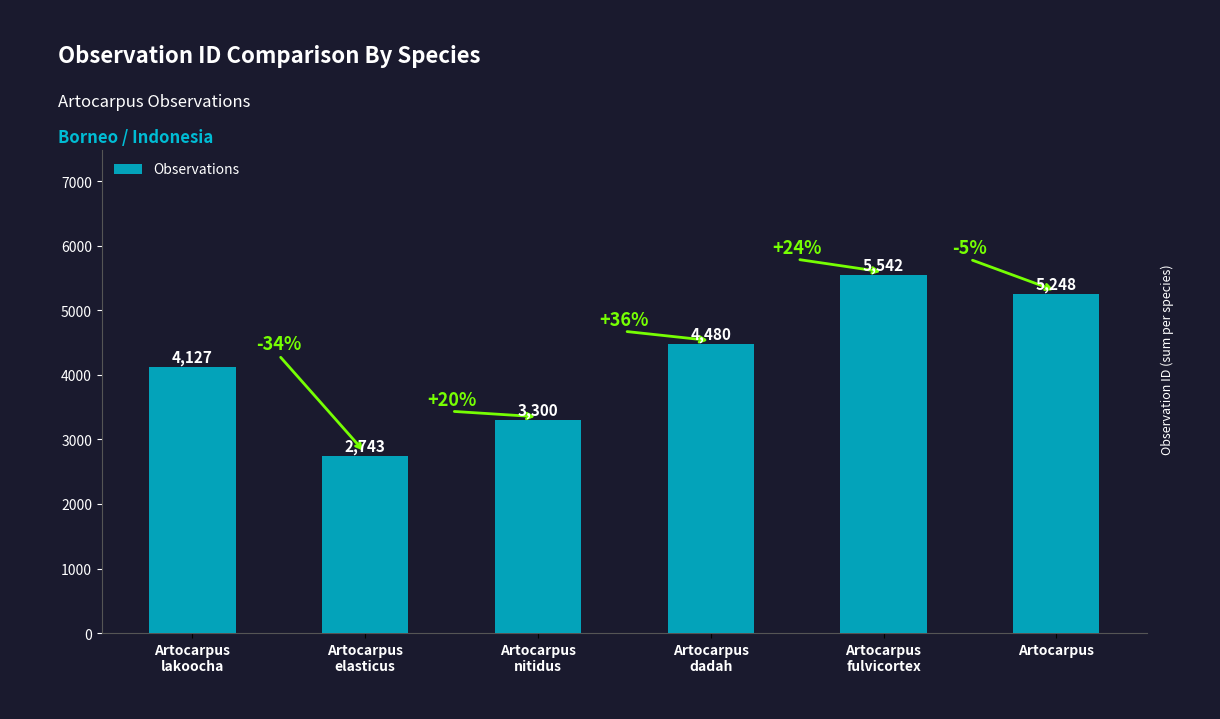

What is the change in value from Artocarpus
elasticus to Artocarpus
fulvicortex?

+2799